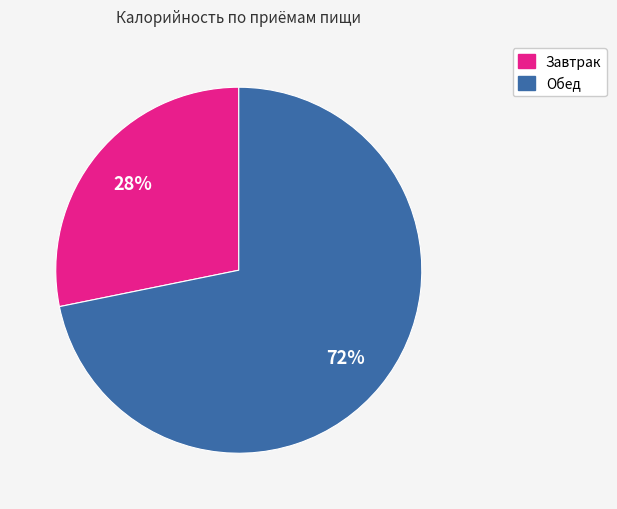

True or false: Завтрак accounts for 28% of the total.

True